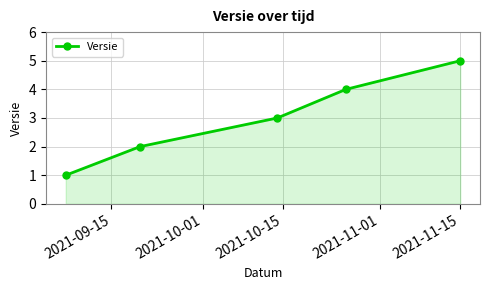

What is the maximum value shown in the chart?

5